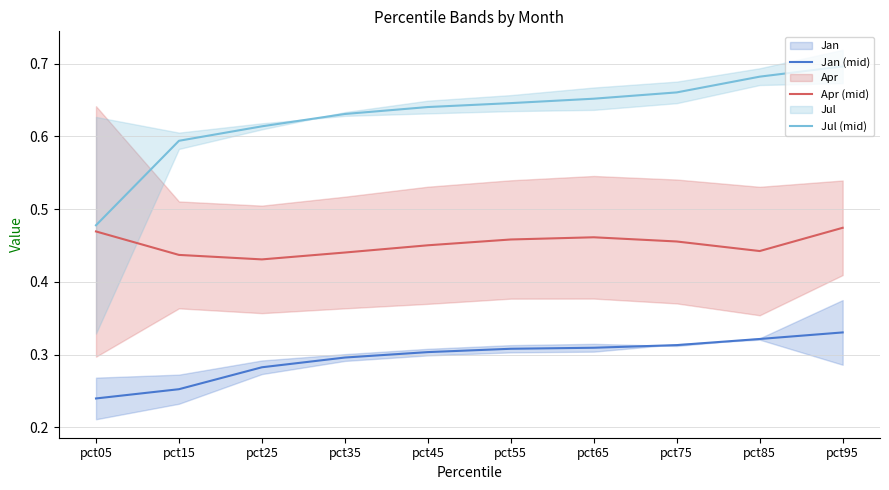

Where is Jul (mid) nearest to the value 0?

pct05